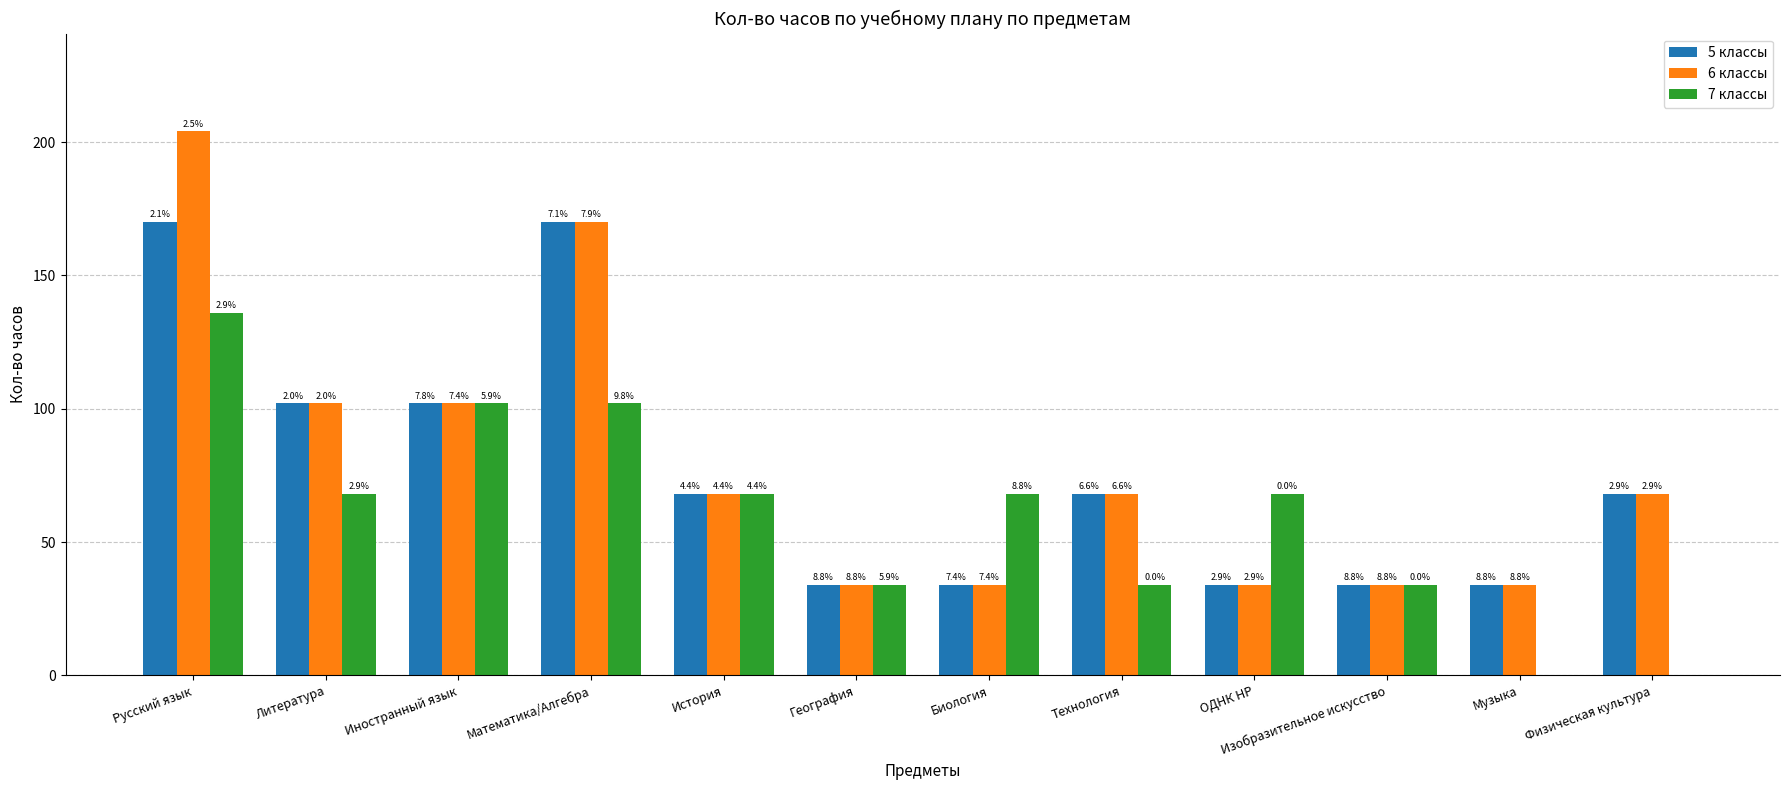

How many 5 классы values are between 34 and 102?

10